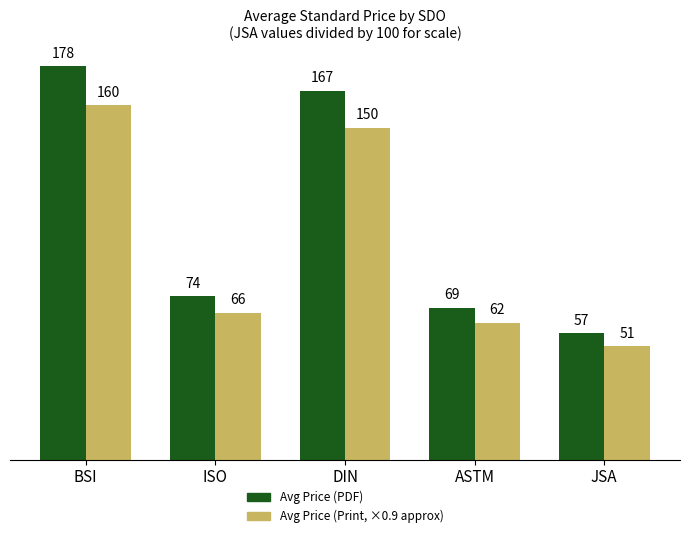

What is the total value across all series at ISO?

140.2